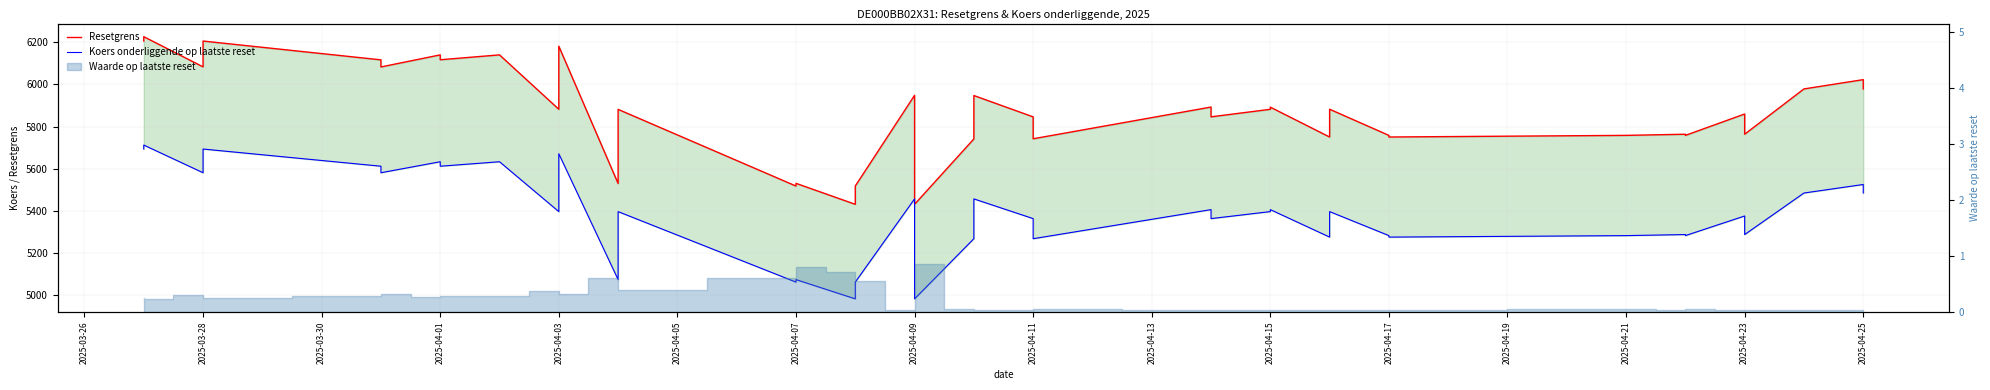

The Koers onderliggende op laatste reset series shows 2730.7 at 28. True or false?

False